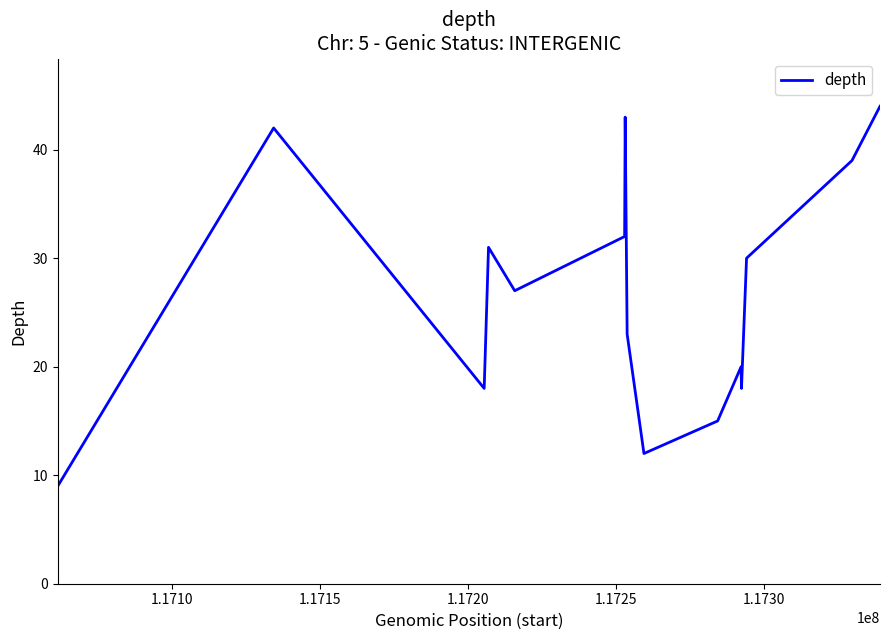

What is the difference between the maximum and minimum values?

35